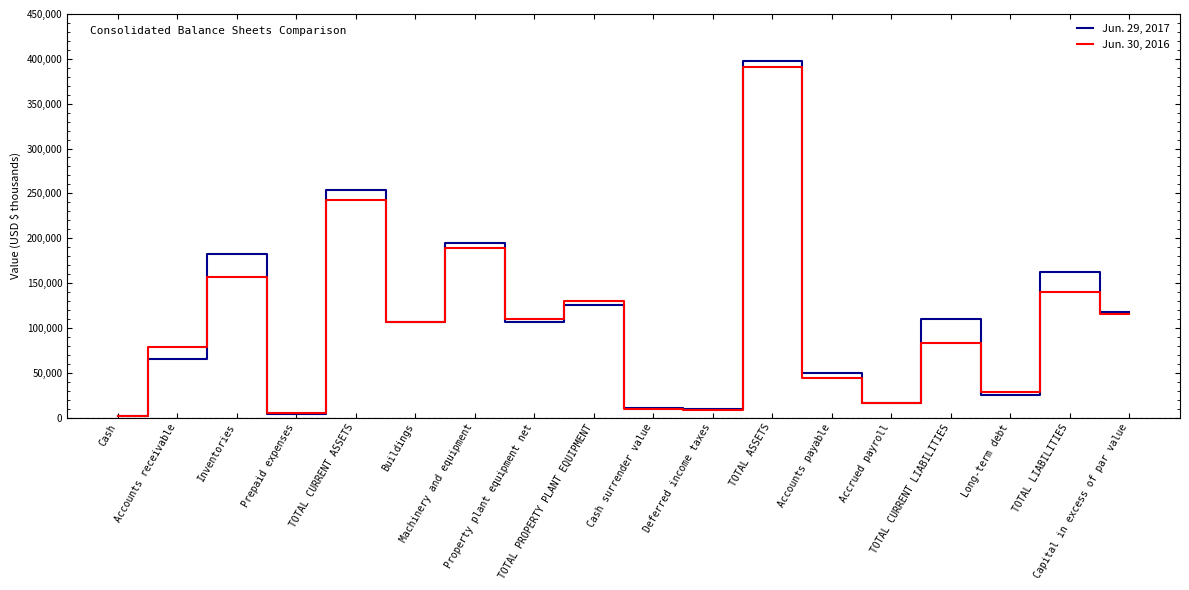

Which series has the largest range (max minus min)?

Jun. 29, 2017